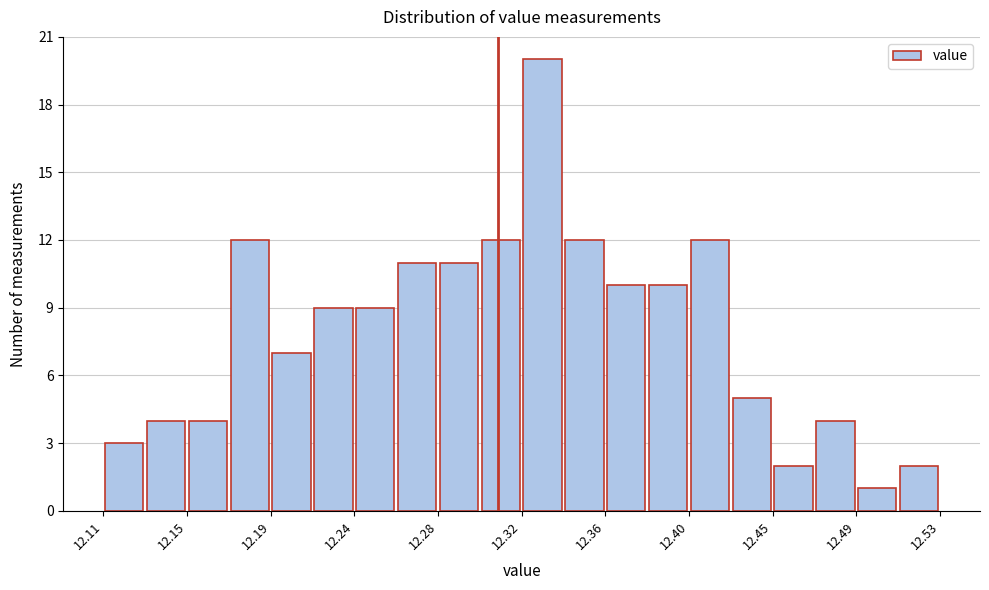

How tall is the bar that spans 12.341 to 12.362 on the x-axis? Neither the bar edges nor the heights are printed on the chart, so give them approximately, as read against the axes.

12